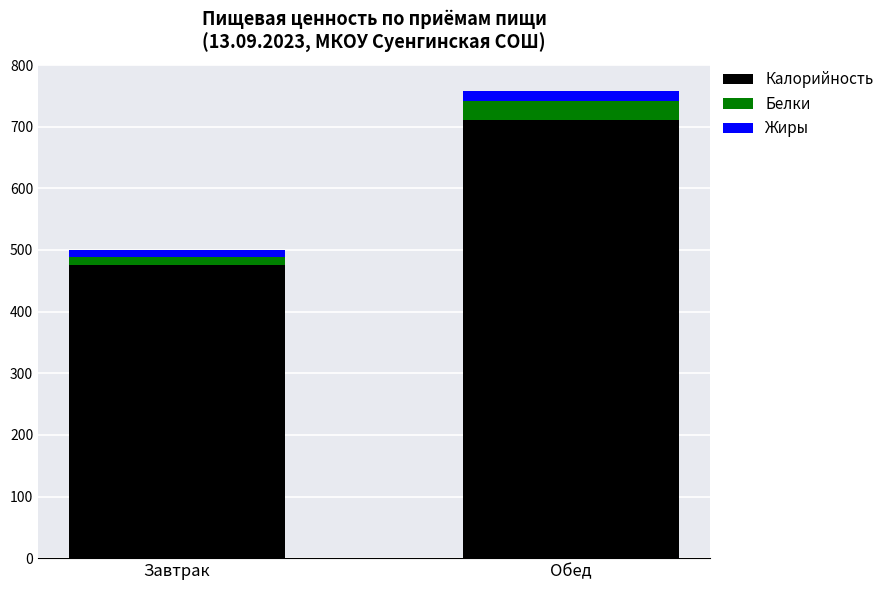

The value of Калорийность at Обед is 1120.2. True or false?

False